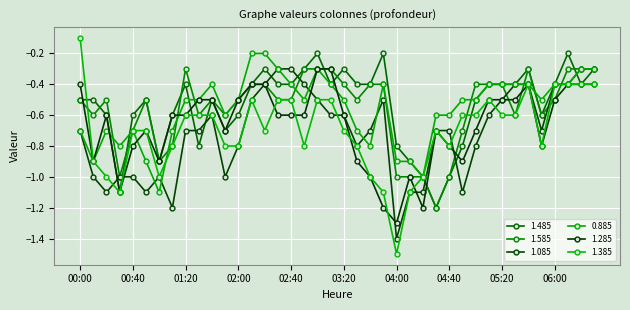

Which series ends up on top after the final intersection of 1.285 and 1.085?

1.285